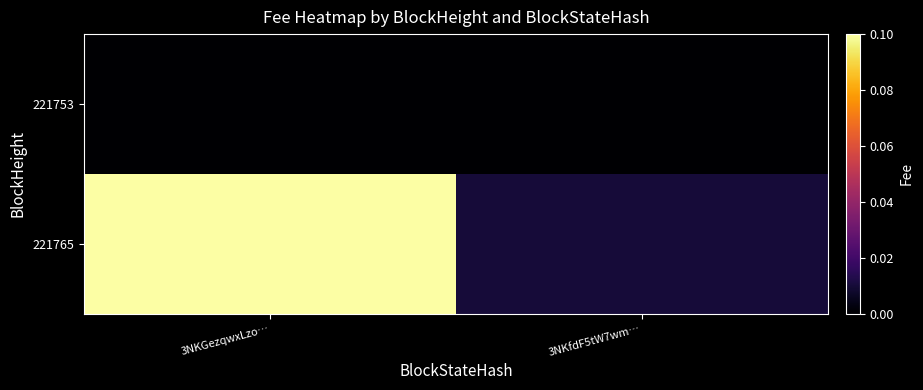

Rank the series at 3NKfdF5tW7wm… from highest to lowest value.

221765, 221753